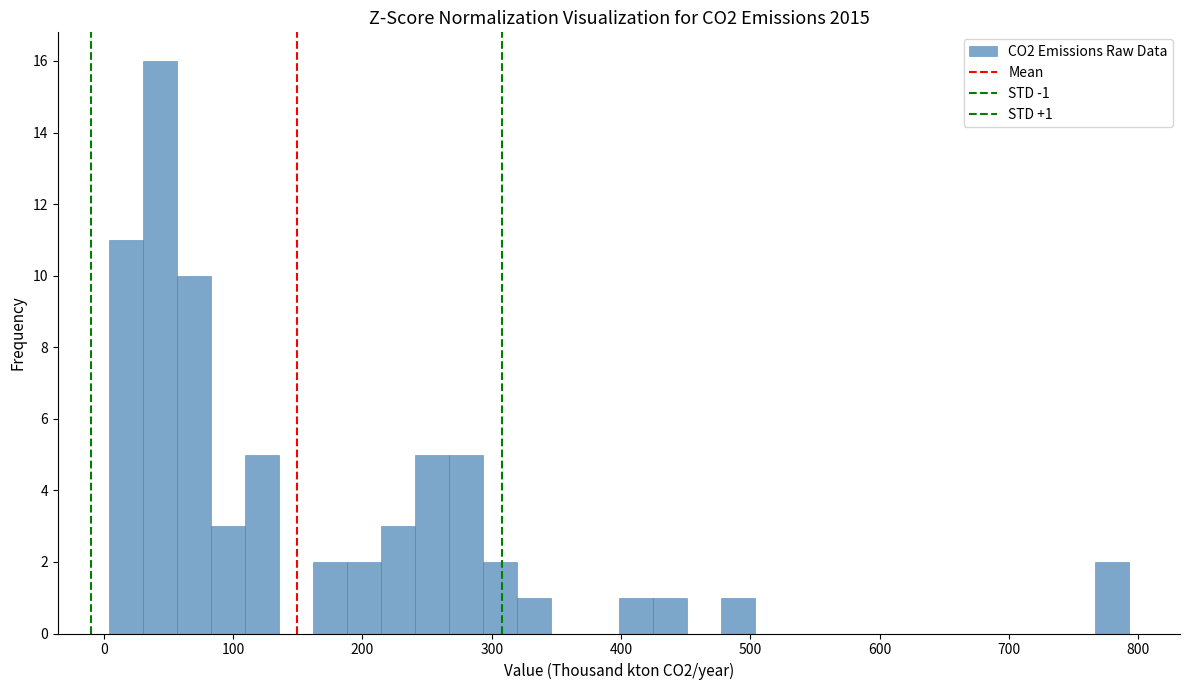

Around what value on the x-axis is the tallest bar? Give the approximate position of its centre, as read against the axis.

40